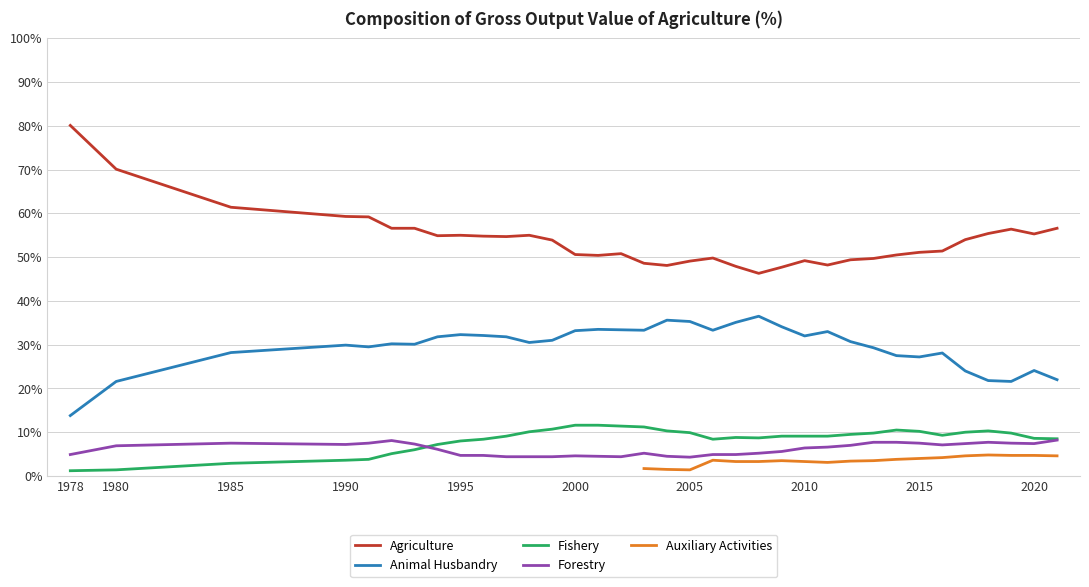

The Animal Husbandry series shows 29.9 at 1990. True or false?

True